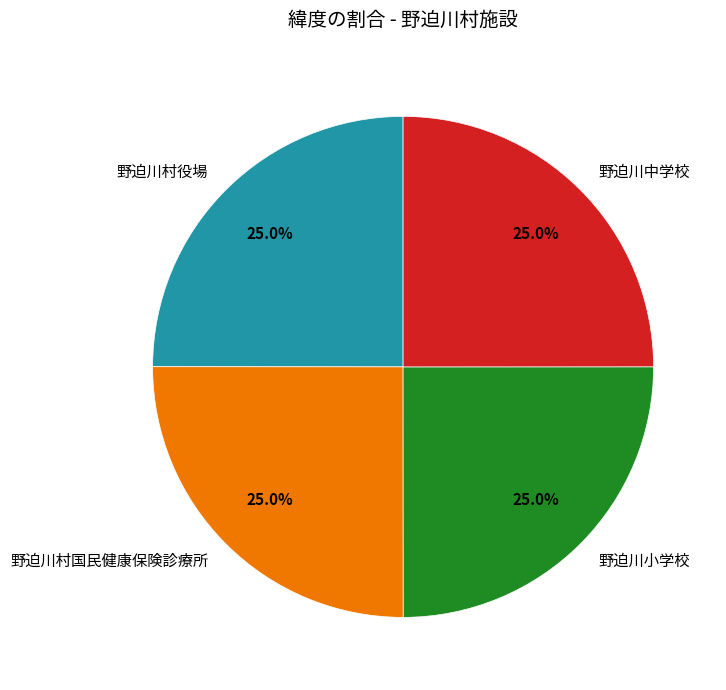

How many slices are in this pie chart?

4